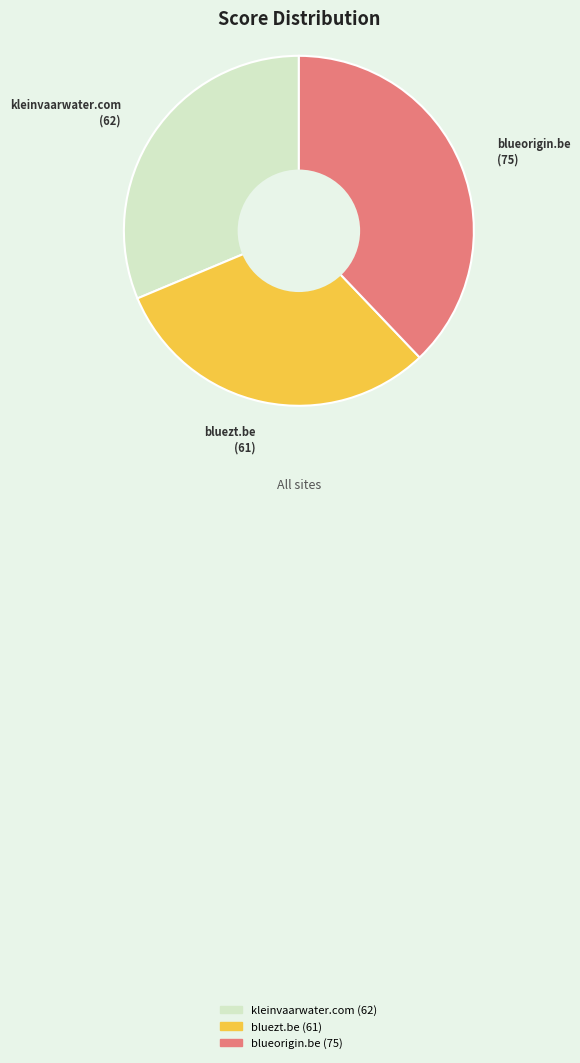

Between blueorigin.be and kleinvaarwater.com, which is larger?

blueorigin.be